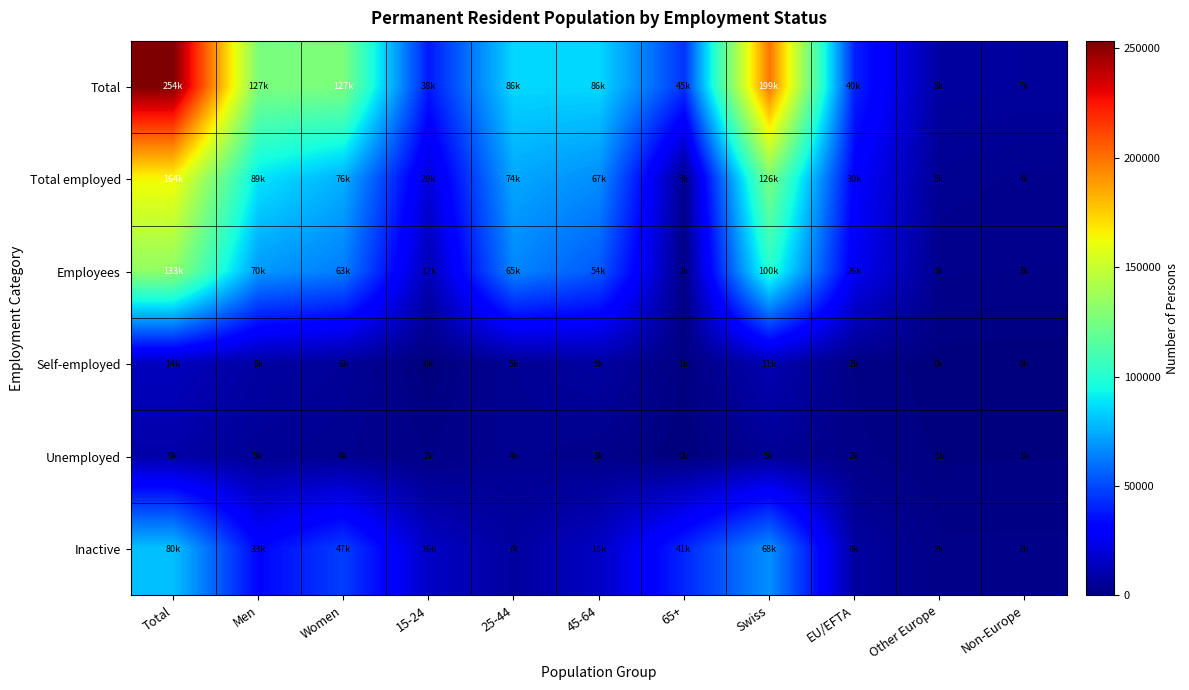

At which category is the sum across all series the highest?

Total